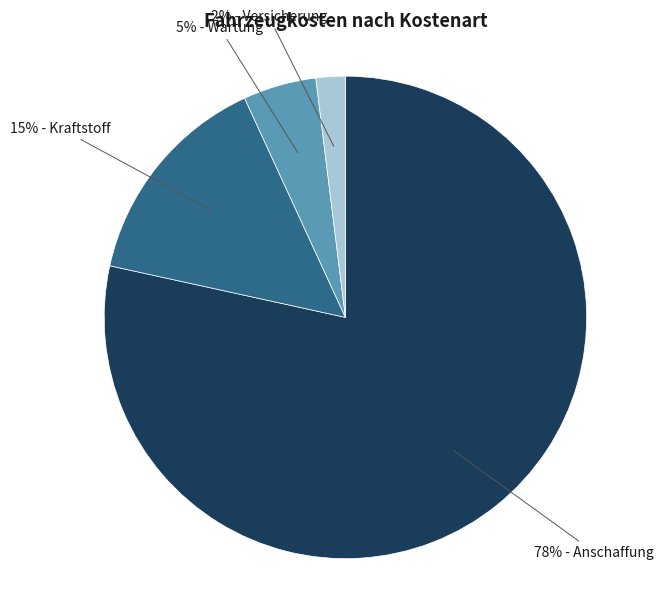

To the nearest percent, what is the difference between the largest and smallest slice percentages?

76%